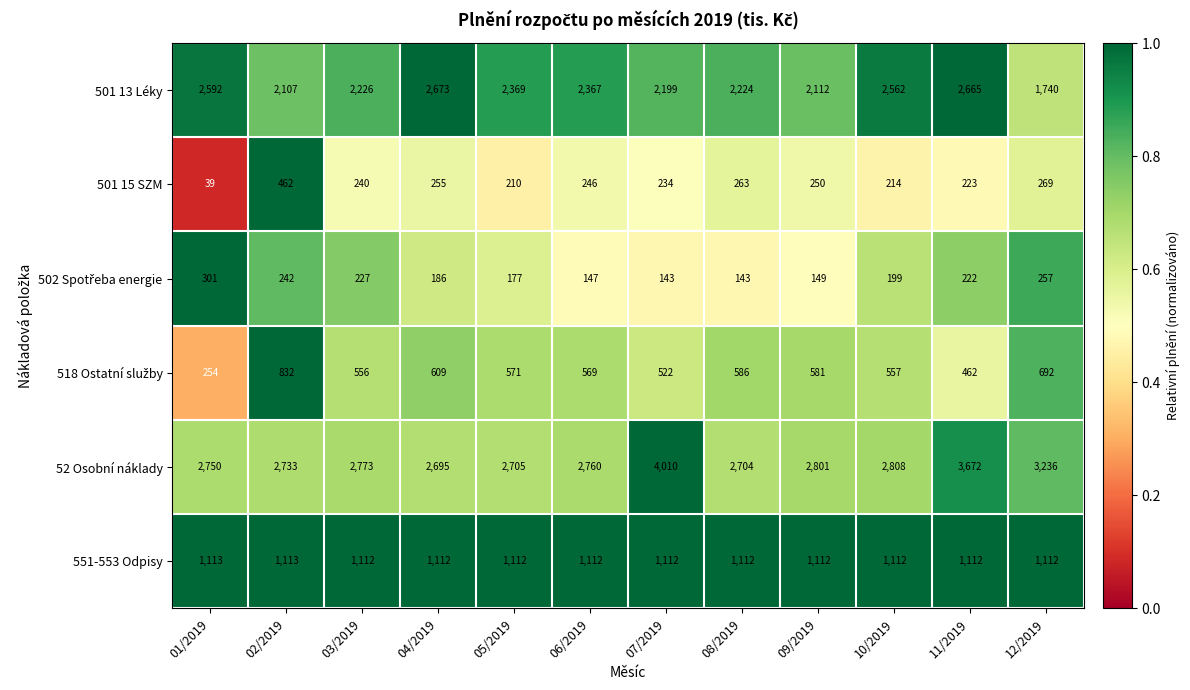

At which category is the sum across all series the highest?

11/2019